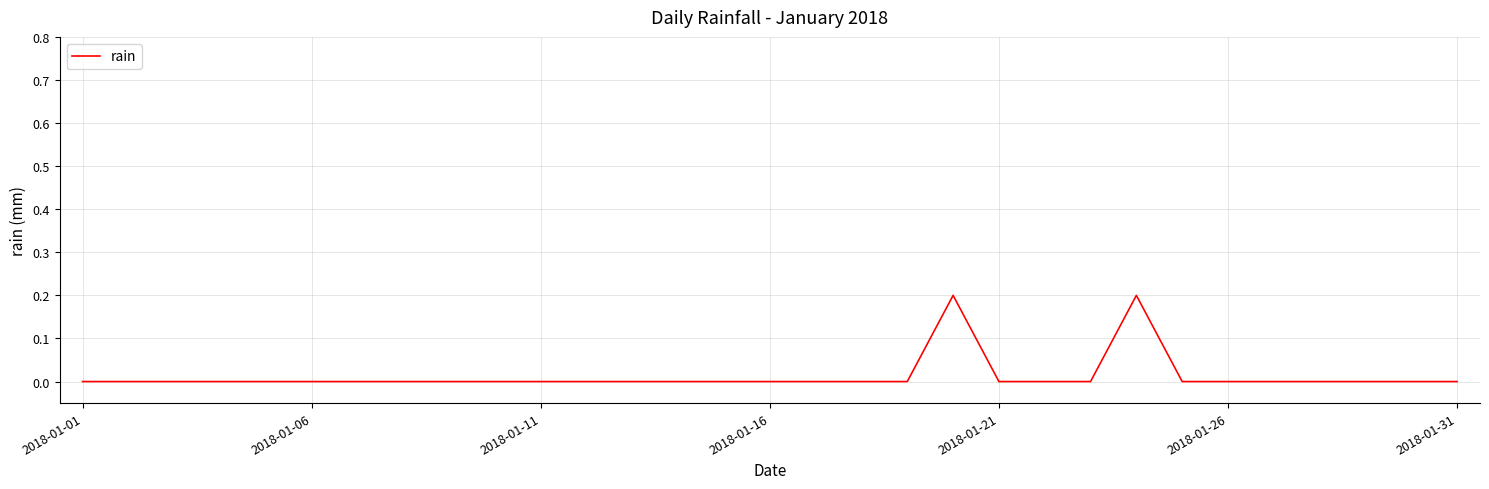

Does the chart display data point markers on the line(s)?

No